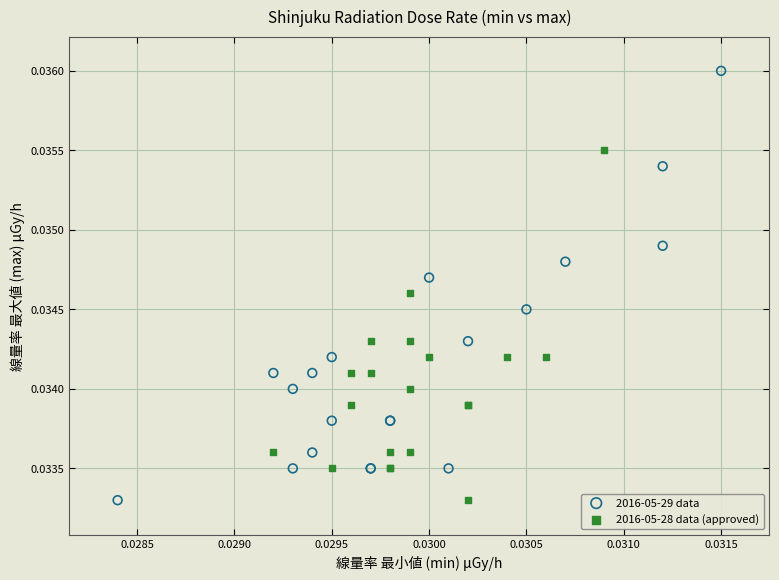

Which series has the largest Y range (max minus min)?

2016-05-29 data